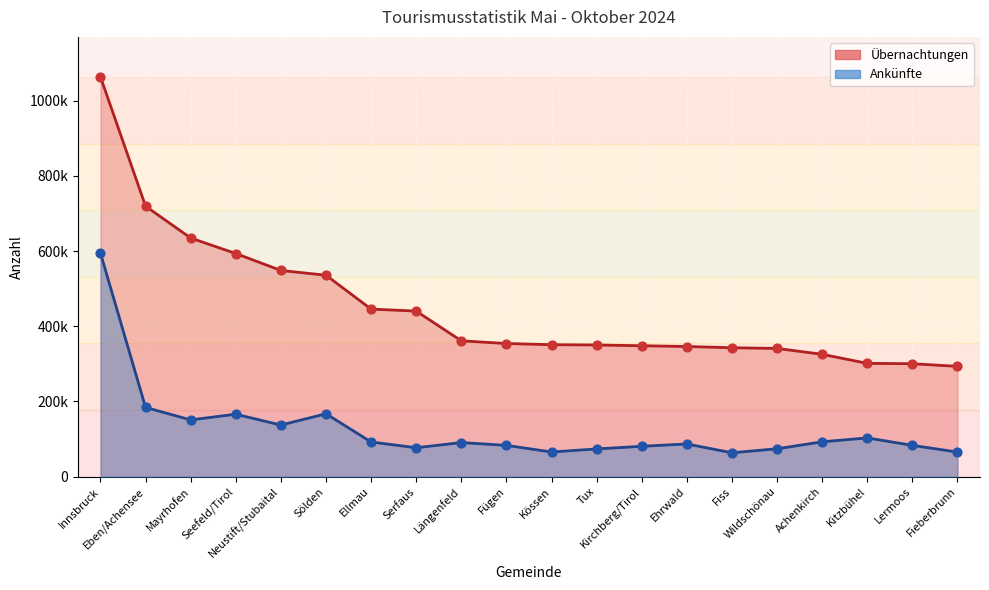

Which series reaches the minimum Y coordinate?

Ankünfte